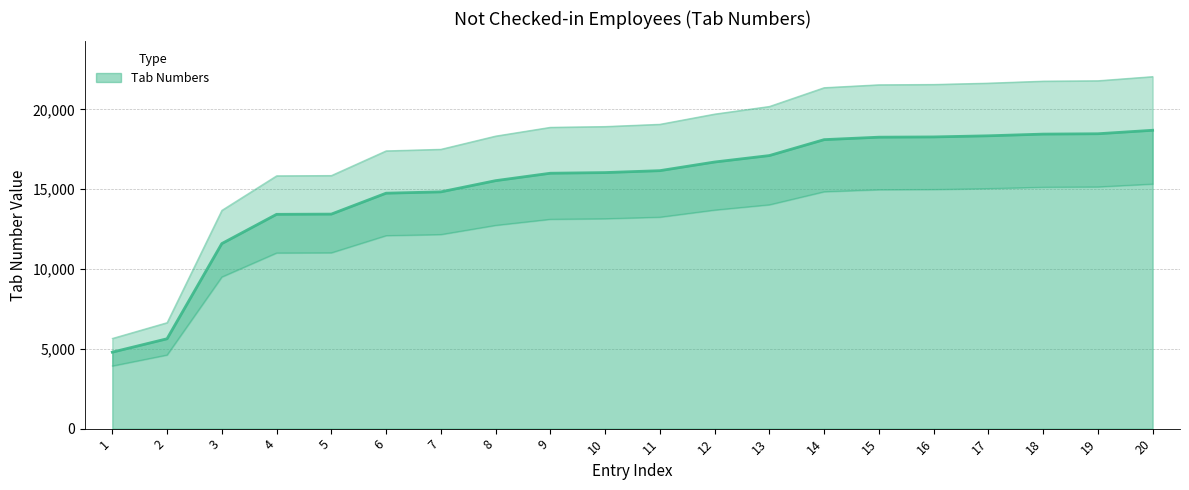

What is the value of the 15th point from the left?

18255